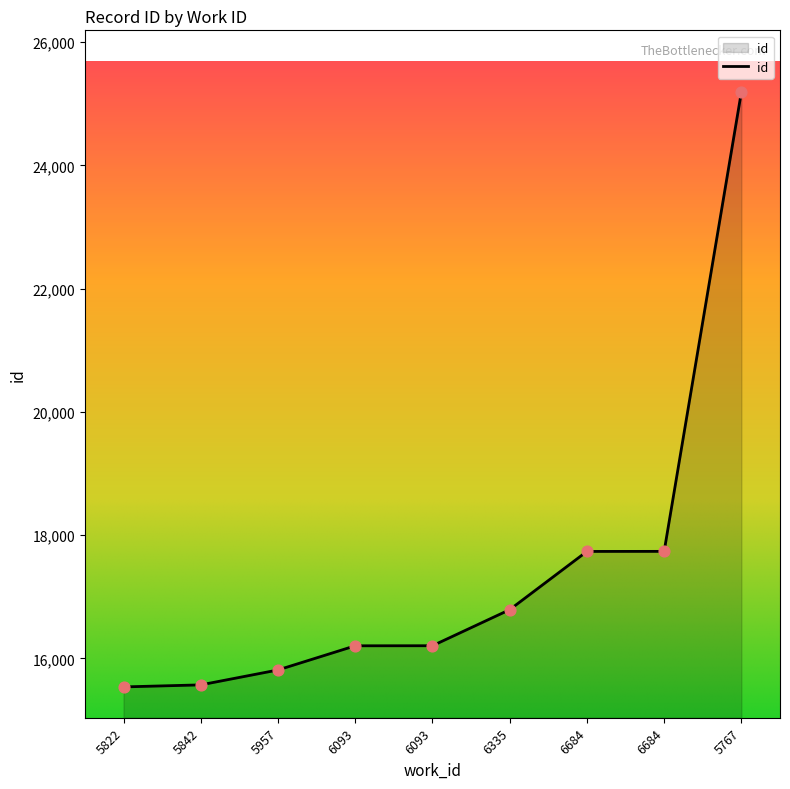

What is the ratio of the value at 5767 to the value at 6684?

1.4